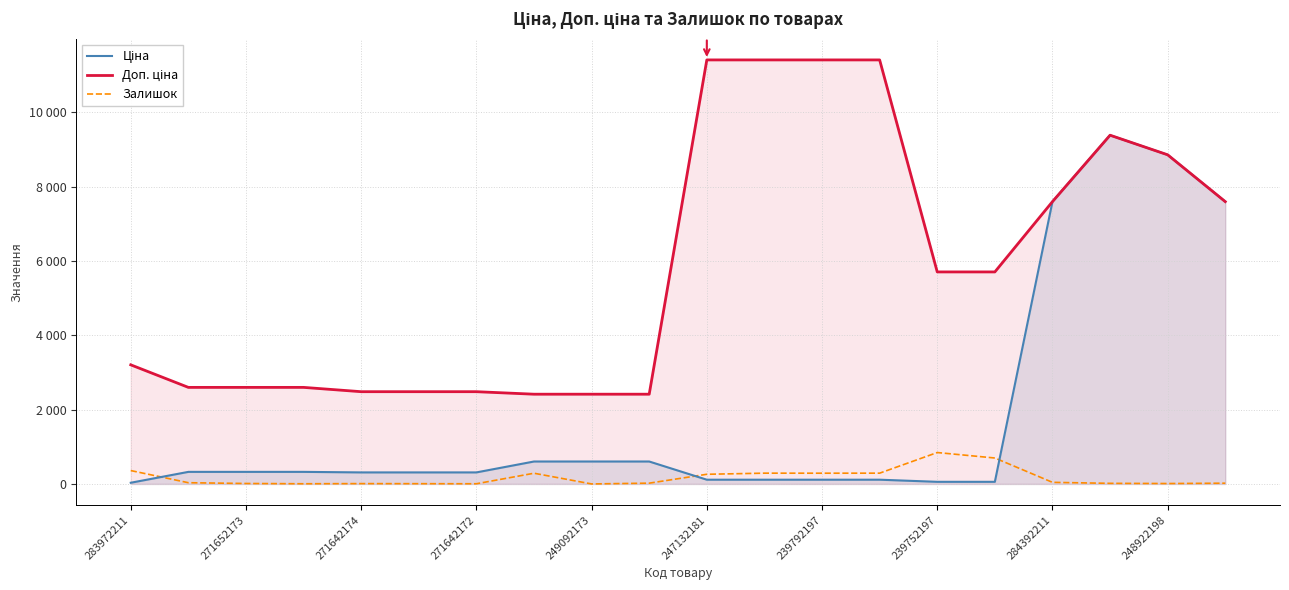

What is the maximum value shown in the chart?

11410.0